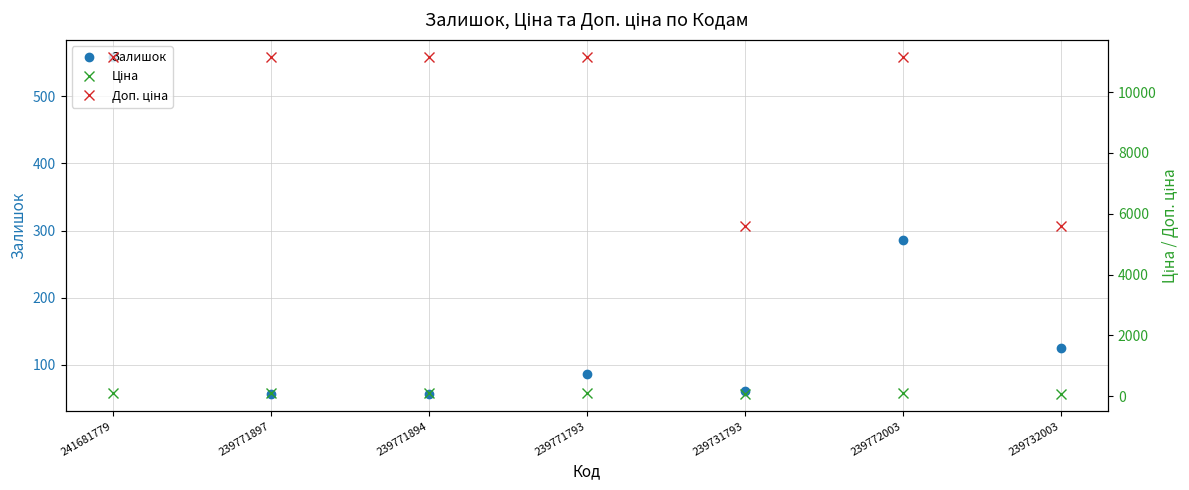

Reading left to right, extract all data points from this chart.

Залишок: 241681779=559.0	239771897=56.0	239771894=56.0	239771793=86.0	239731793=61.0	239772003=286.0	239732003=125.0
Ціна: 241681779=111.7	239771897=111.7	239771894=111.7	239771793=111.7	239731793=55.9	239772003=111.7	239732003=55.9
Доп. ціна: 241681779=11169.0	239771897=11169.0	239771894=11169.0	239771793=11169.0	239731793=5585.0	239772003=11169.0	239732003=5585.0